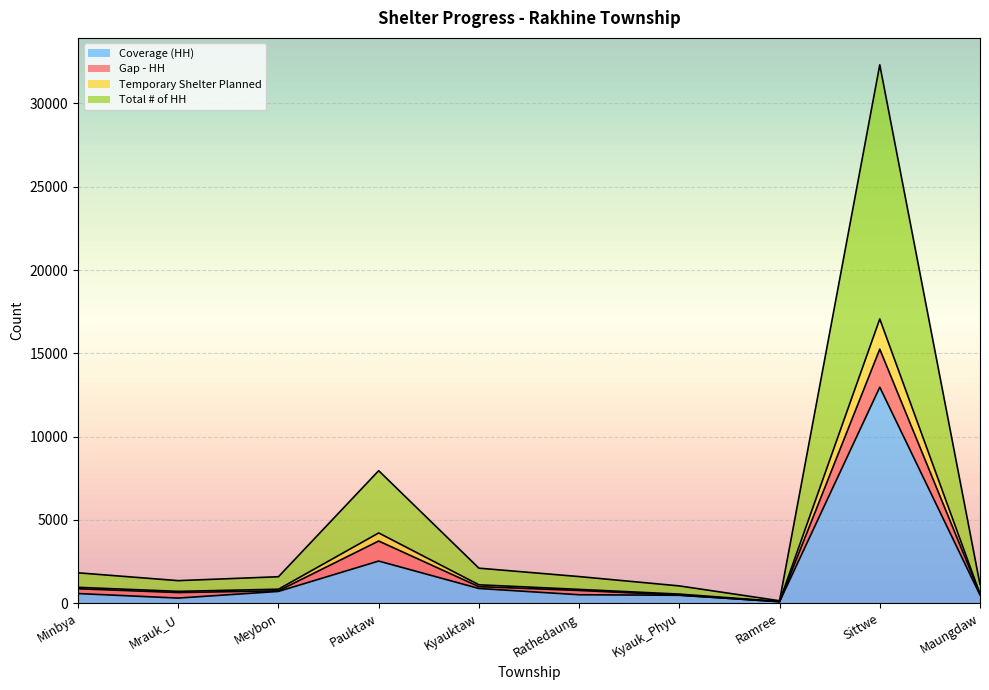

How many data points does each series have?

10